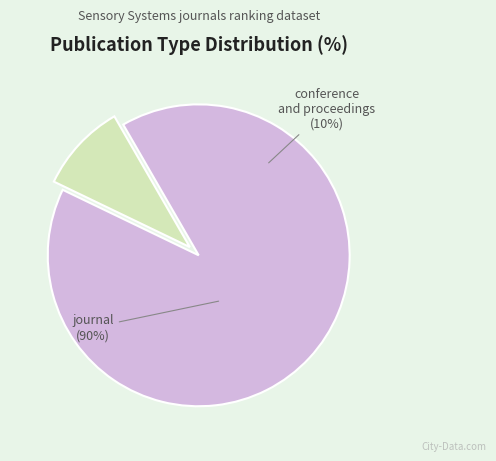

To the nearest percent, what is the average slice percentage?

50%